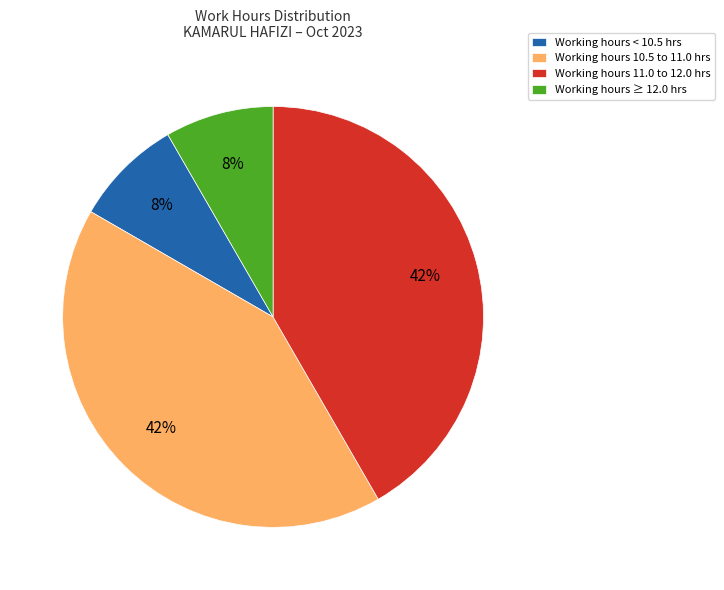

The Working hours < 10.5 hrs slice represents 8% of the pie. True or false?

True